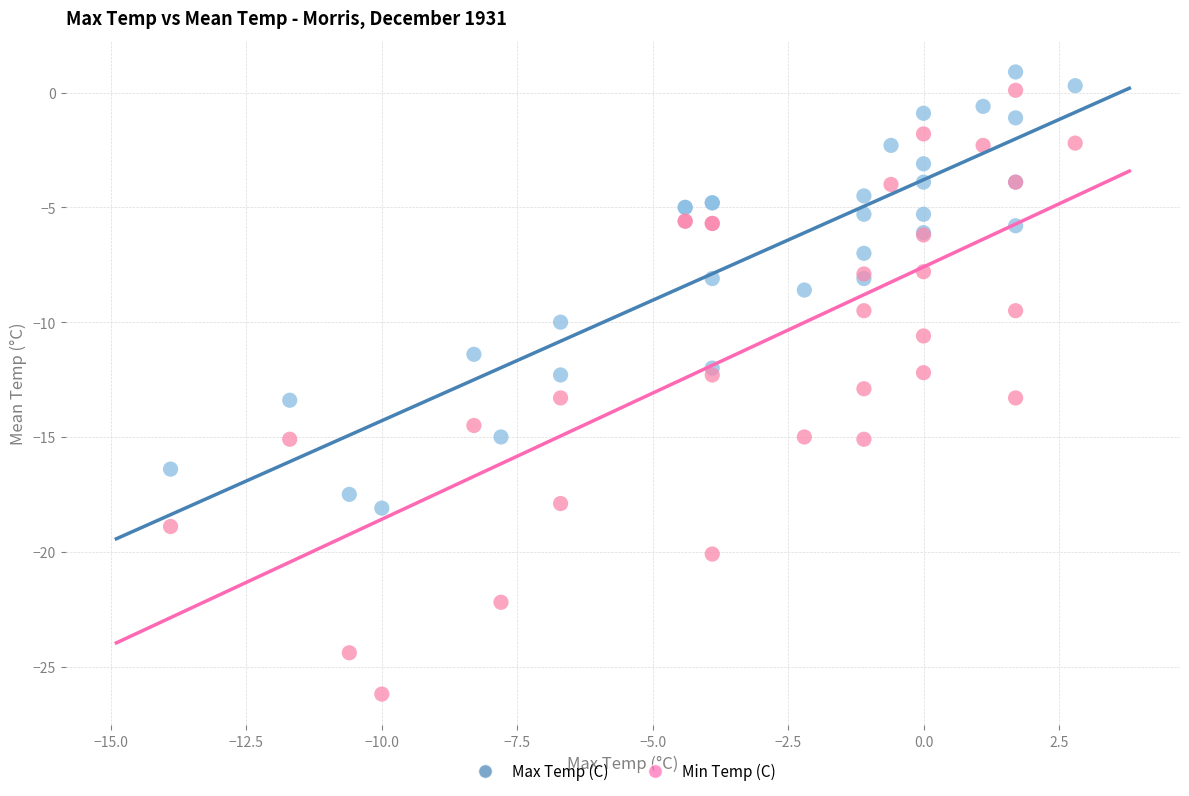

Which series has the largest Y range (max minus min)?

Min Temp (C)